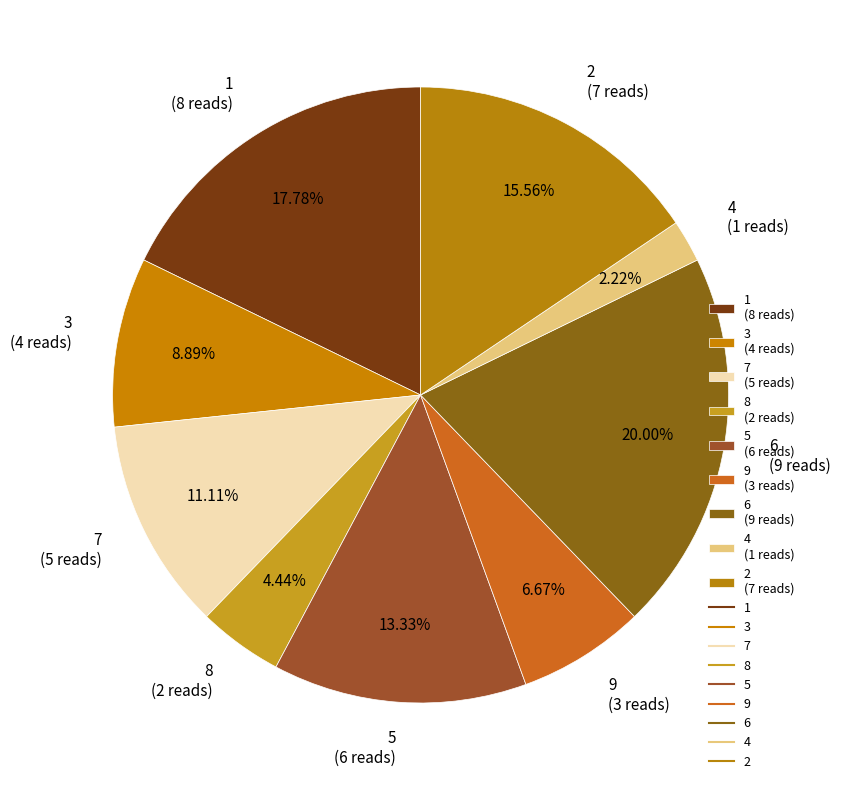

Rank the categories by value from highest to lowest.

6 (9 reads), 1 (8 reads), 2 (7 reads), 5 (6 reads), 7 (5 reads), 3 (4 reads), 9 (3 reads), 8 (2 reads), 4 (1 reads)